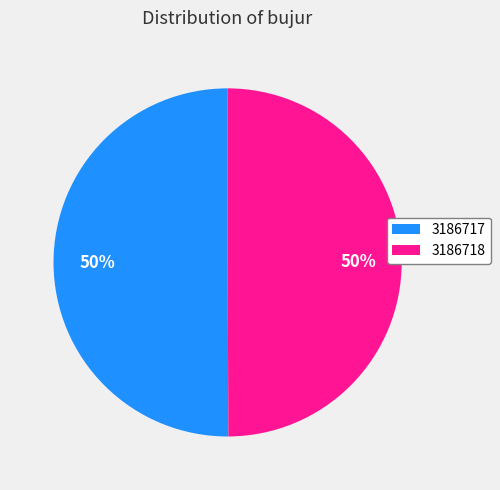

How many segments does this pie chart have?

2